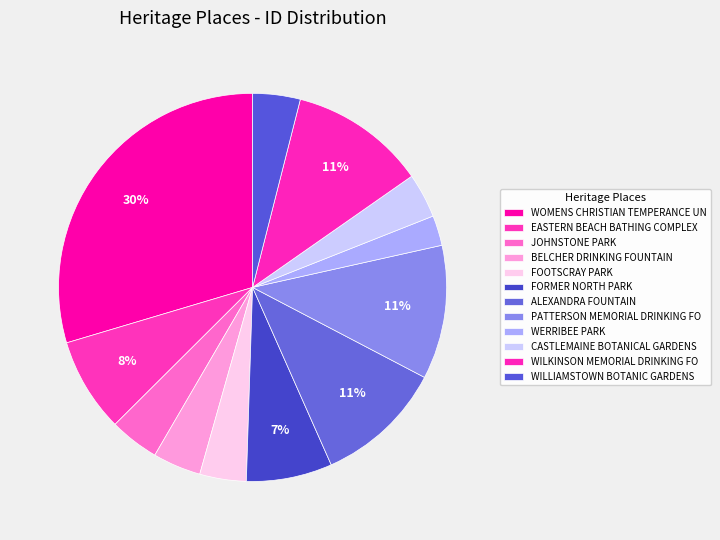

How many slices are in this pie chart?

12